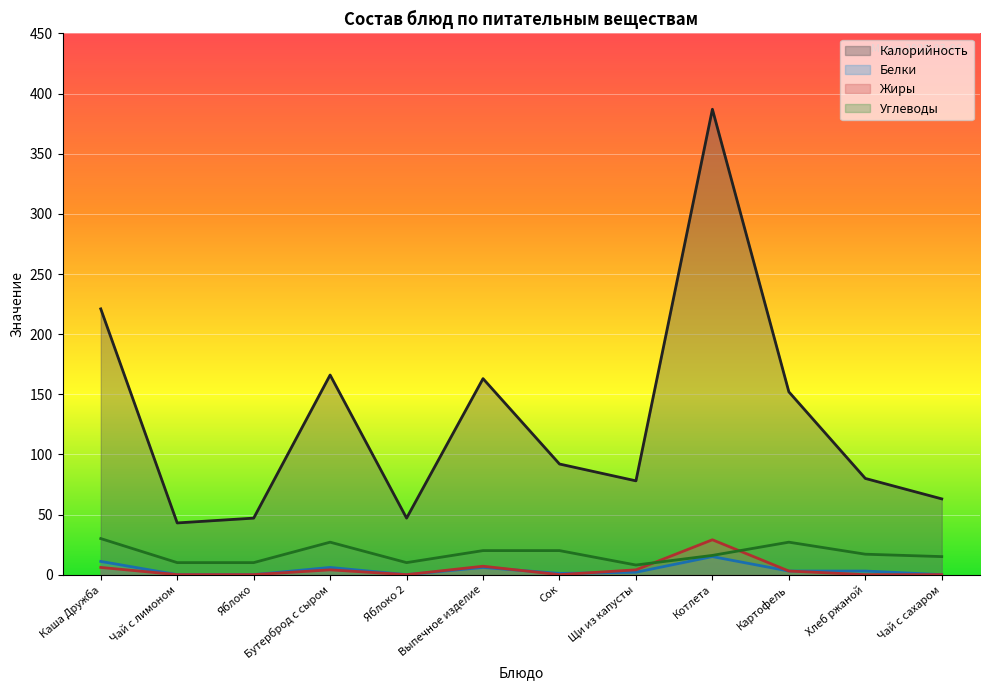

What is the value of the Углеводы point at the 1st from the left?

30